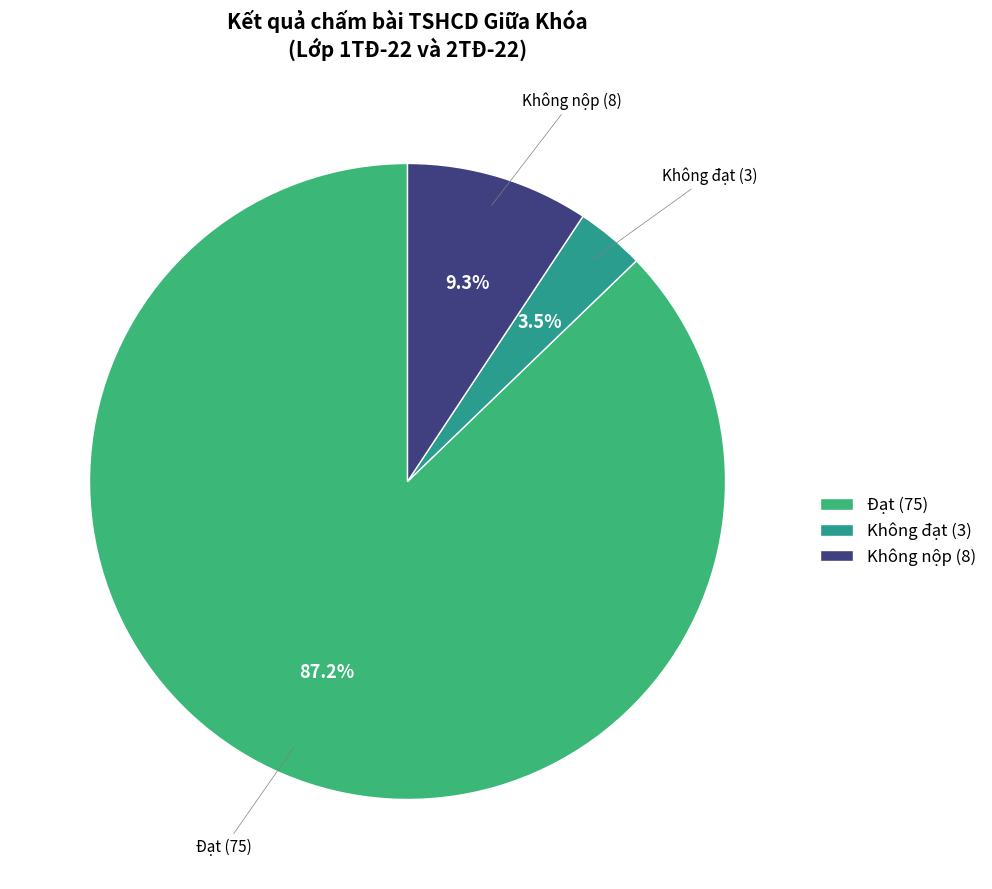

True or false: Không đạt accounts for 13% of the total.

False